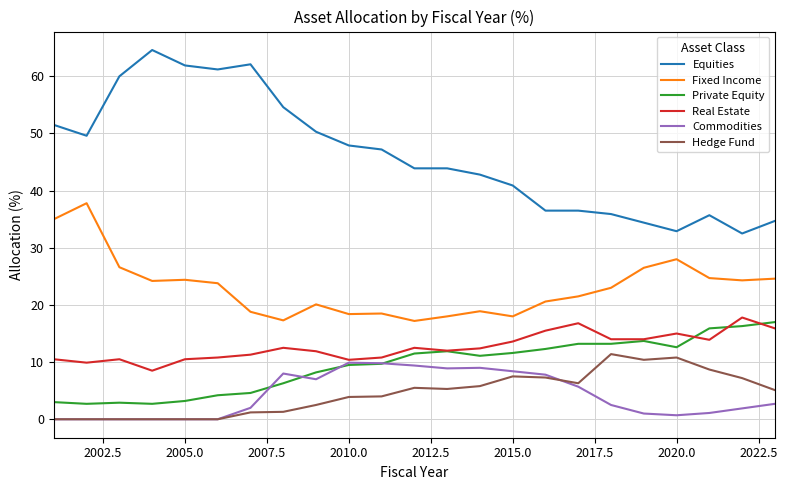

What is the highest value of the Real Estate series?

17.8